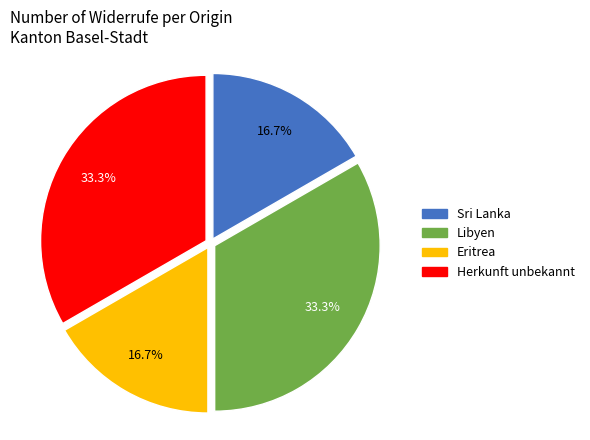

Is there a majority slice in this chart?

No